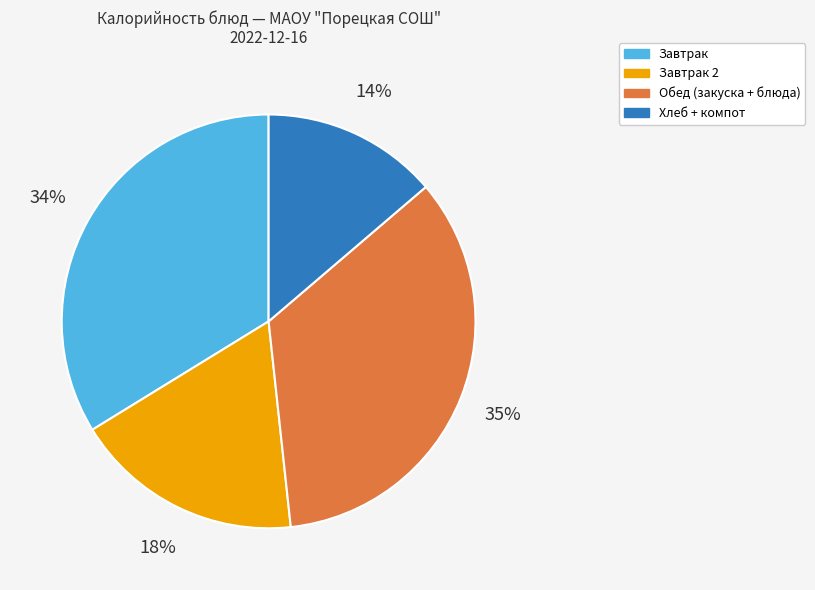

Is there any slice that represents more than half of the pie?

No